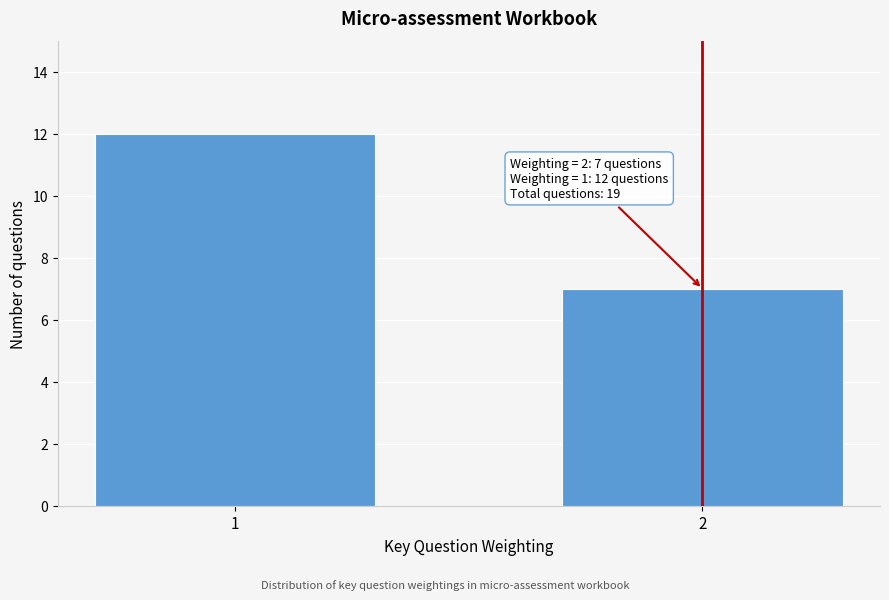

Reading right to left, transcribe all the data shown in this chart.

7	12